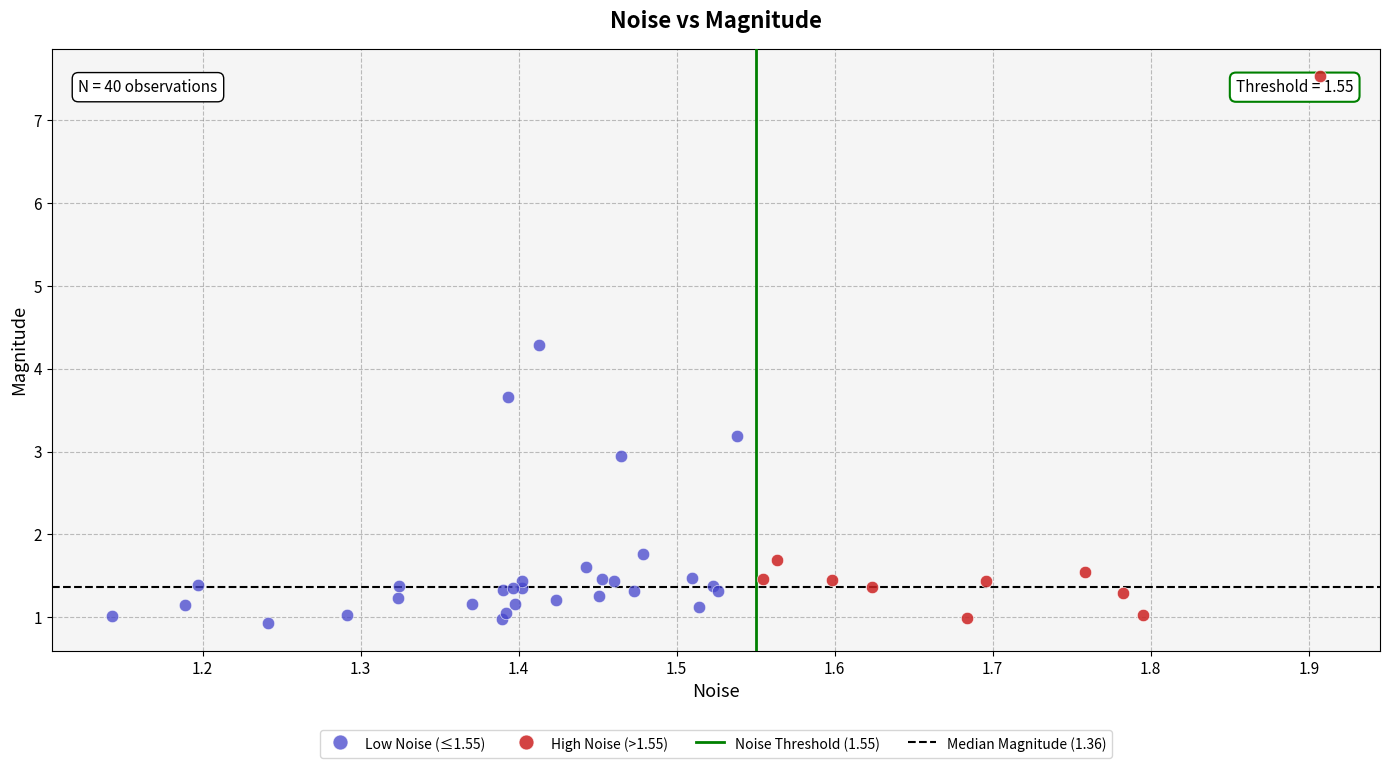

Which series reaches the maximum Y coordinate?

High Noise (>1.55)